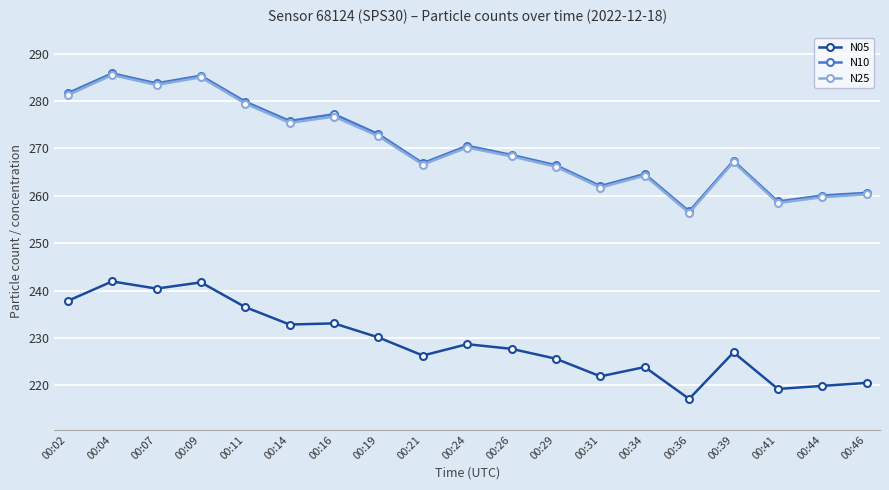

What is the total value across all series at 00:46?

741.5